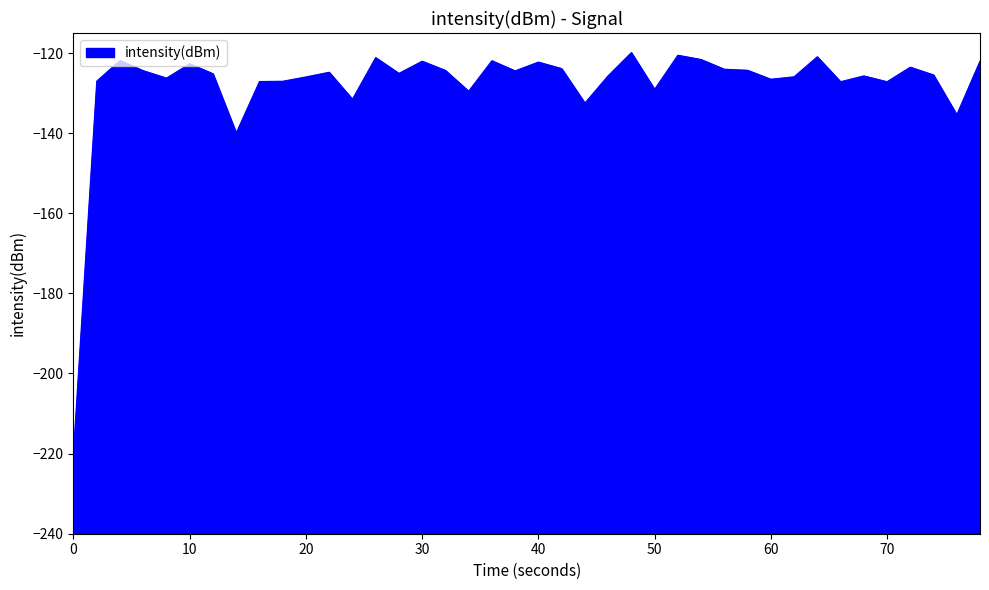

What is the value of the 11th point from the left?

-127.0